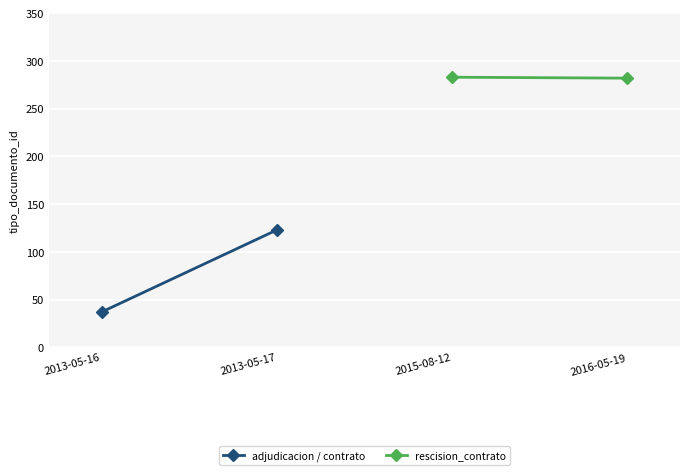

What is the highest value of the rescision_contrato series?

283